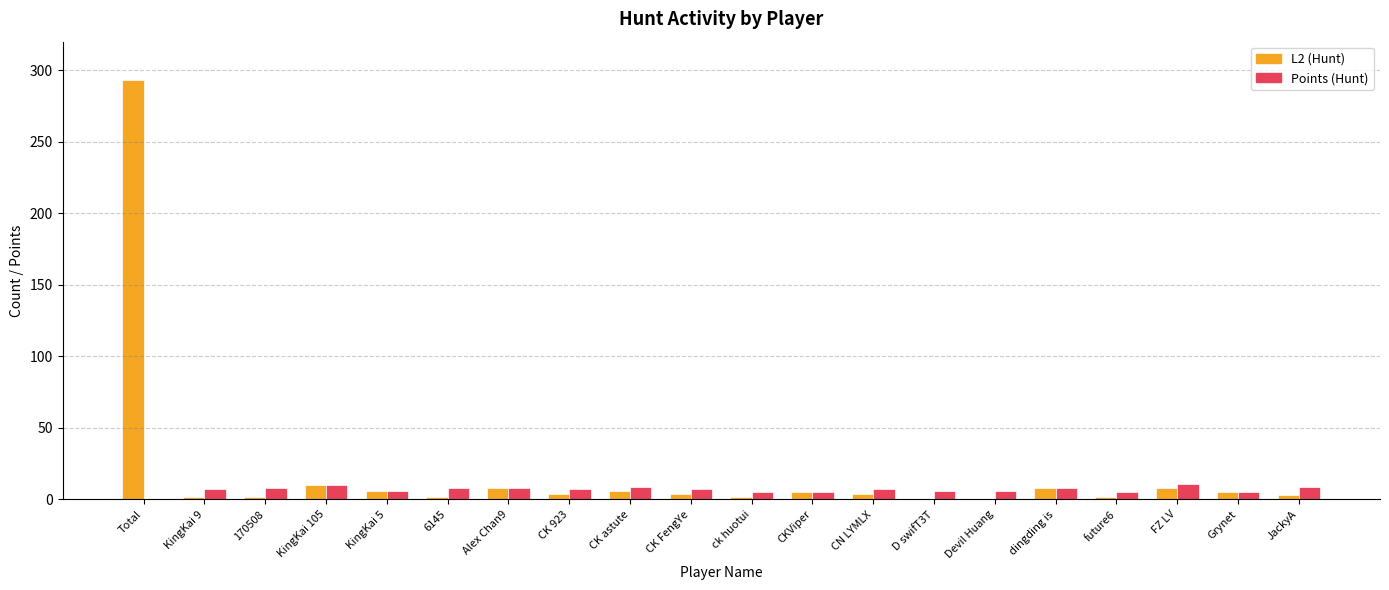

The Points (Hunt) series shows 9 at JackyA. True or false?

True